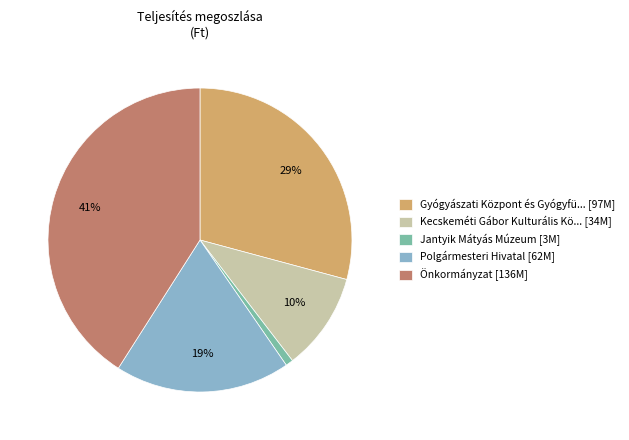

What is the largest slice in the pie chart?

Önkormányzat [136M]